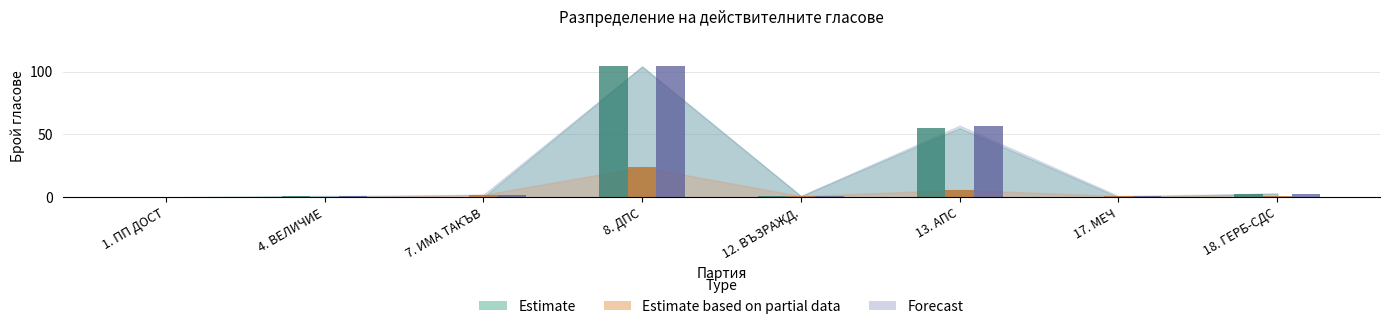

Does the chart contain any negative values?

No